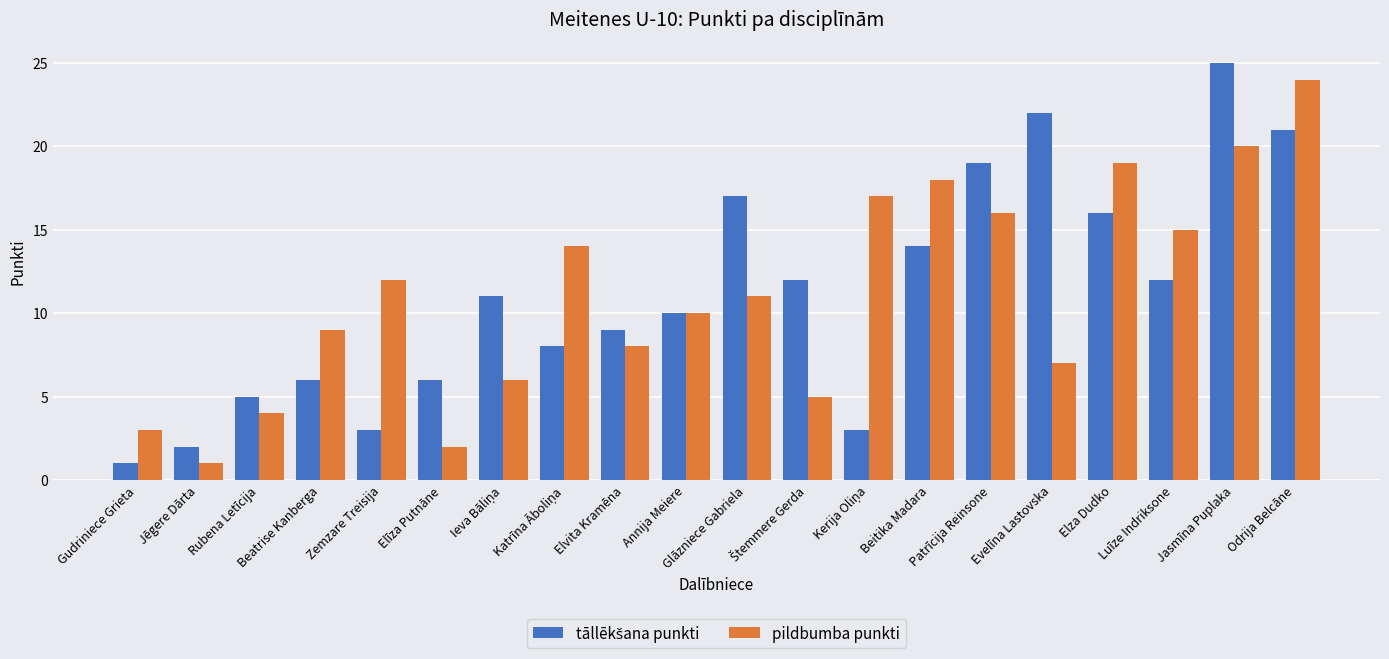

What is the maximum value shown in the chart?

25